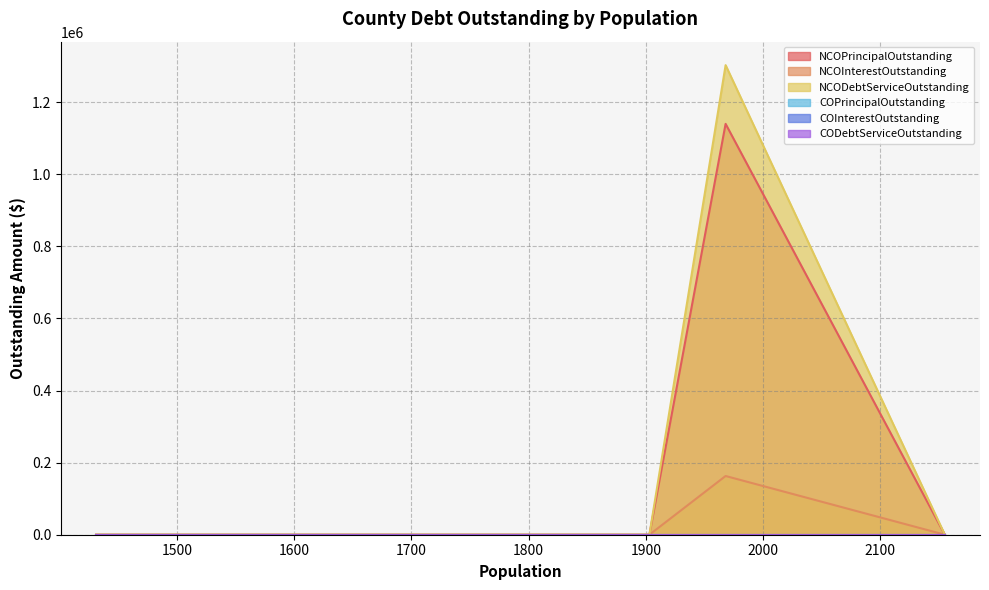

Between 1752 and 1550, which is larger?

1752